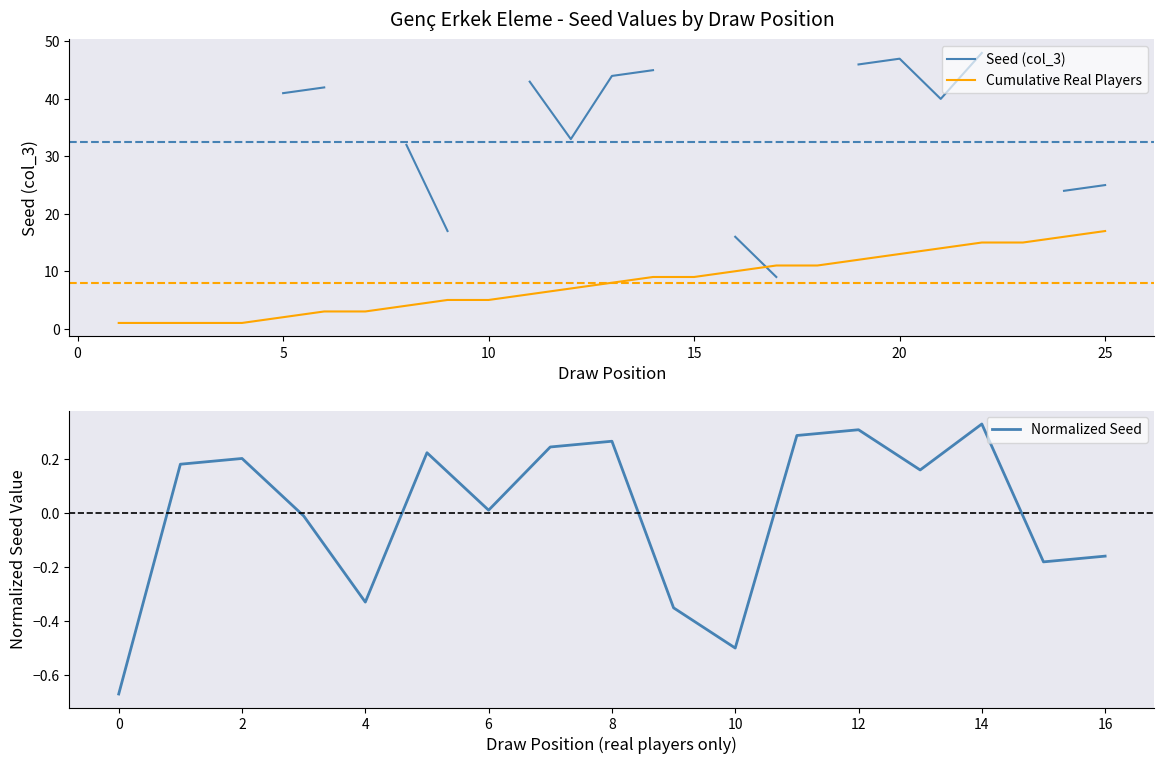

The value of Cumulative Real Players at 25 is 17. True or false?

True